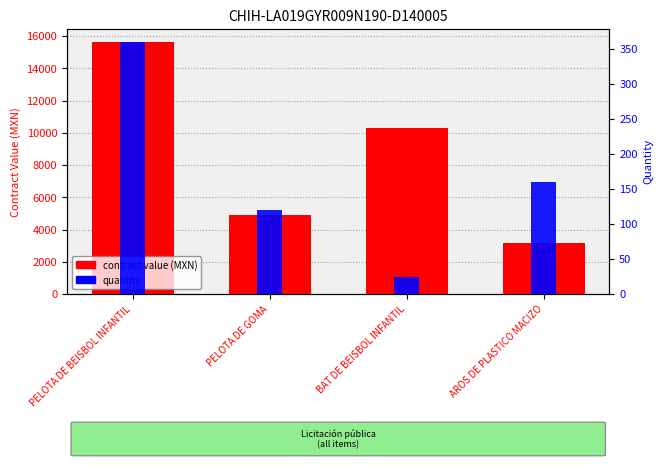

Is the value of contract value (MXN) at AROS DE PLASTICO MACIZO greater than the value of quantity at PELOTA DE BEISBOL INFANTIL?

Yes